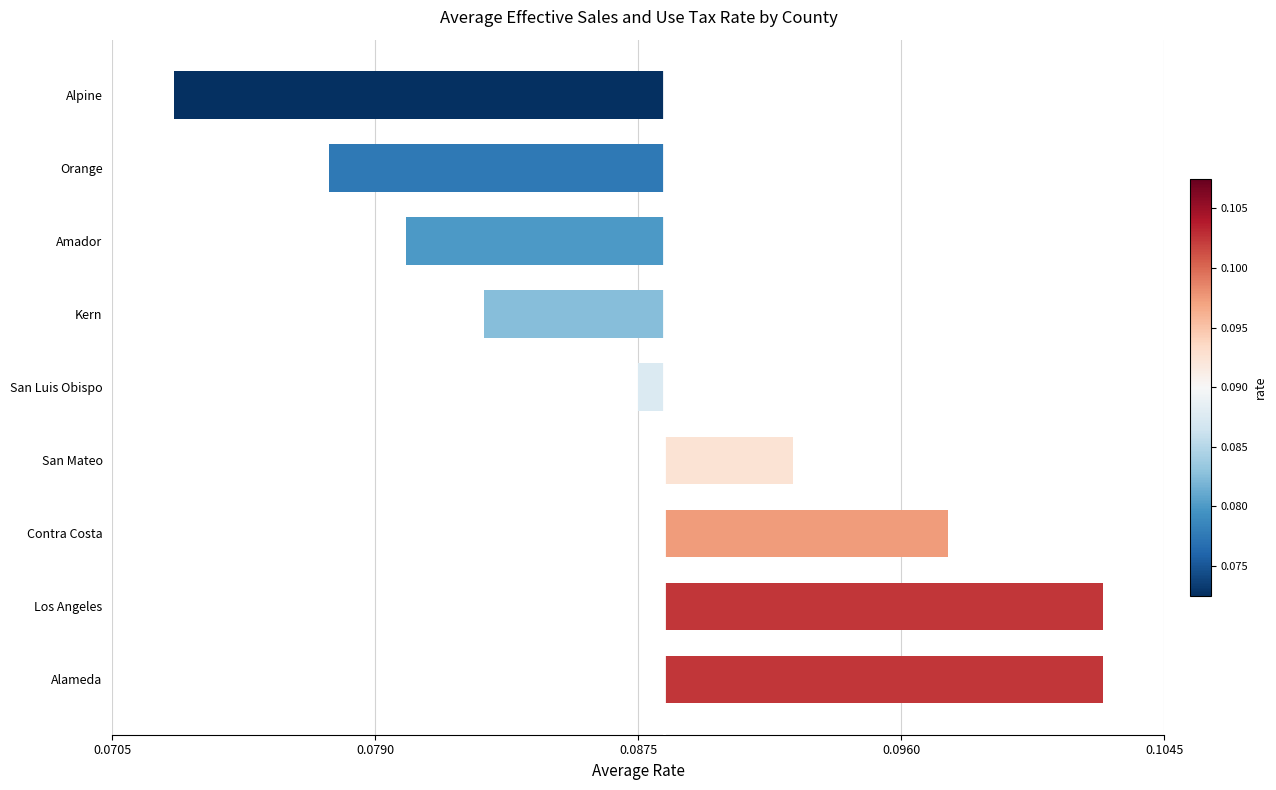

Are the bars horizontal?

Yes